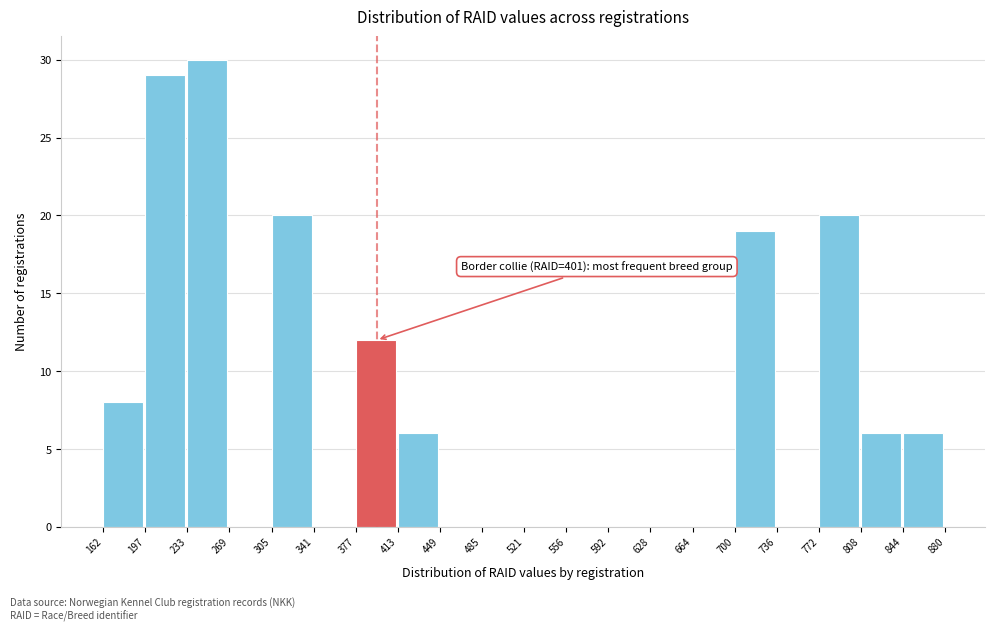

Which range on the x-axis has the tallest bar?

233 to 269